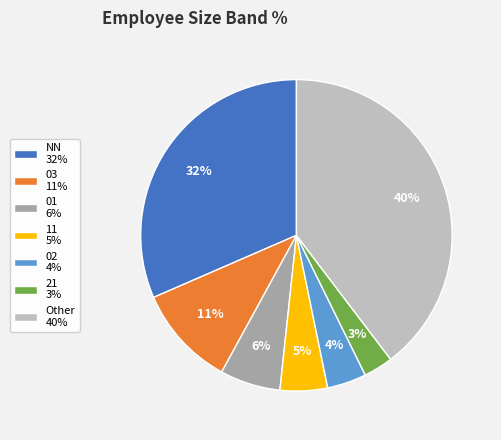

To the nearest percent, what is the difference between the largest and smallest slice percentages?

37%